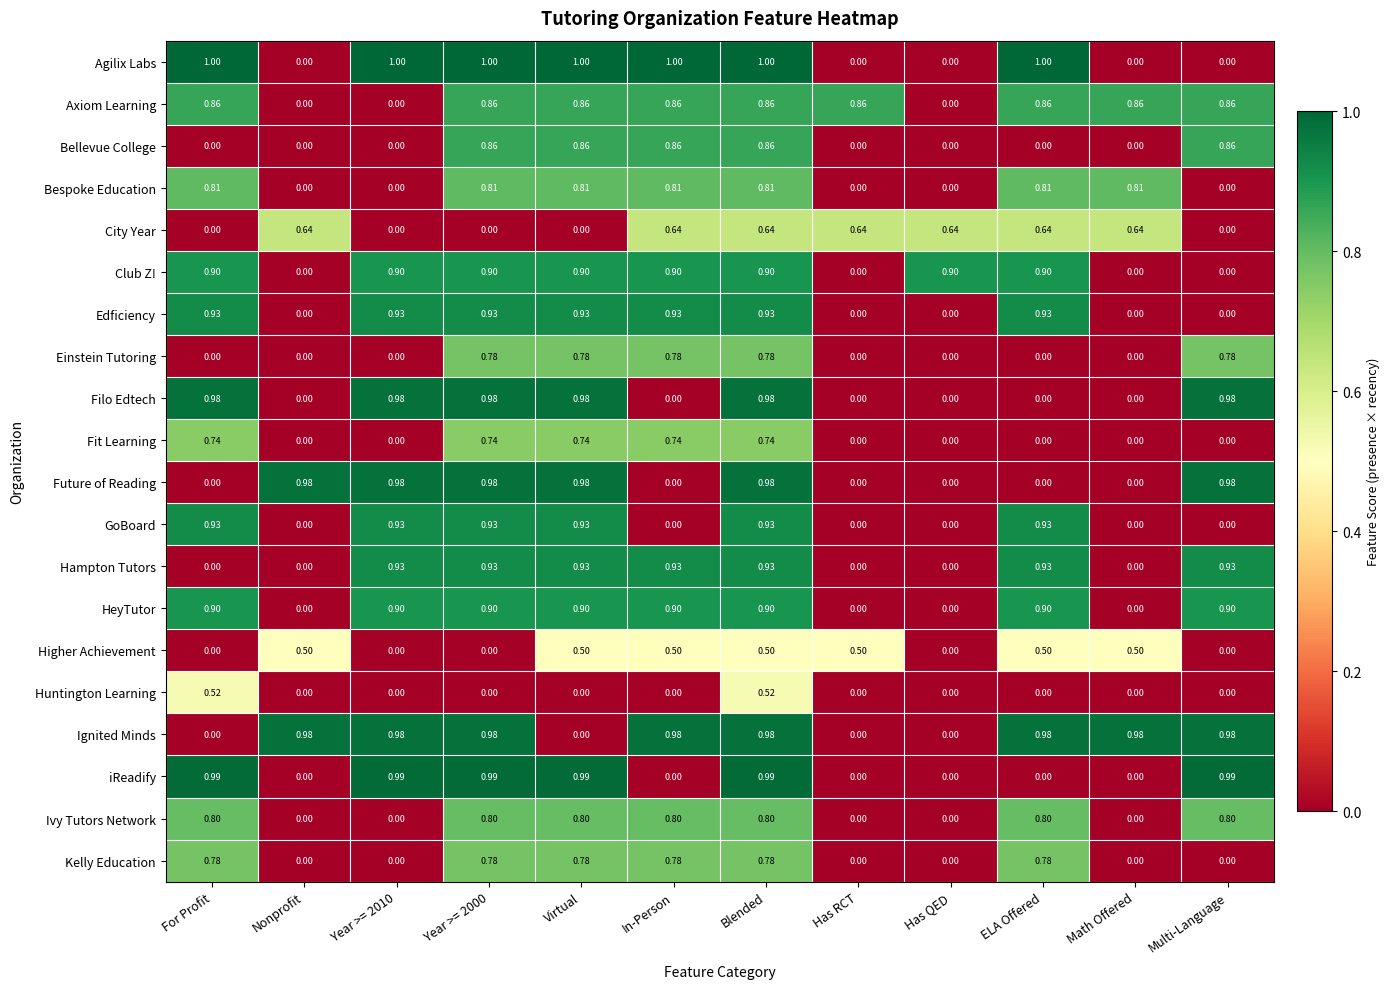

Which series has the largest total across all categories?

Ignited Minds